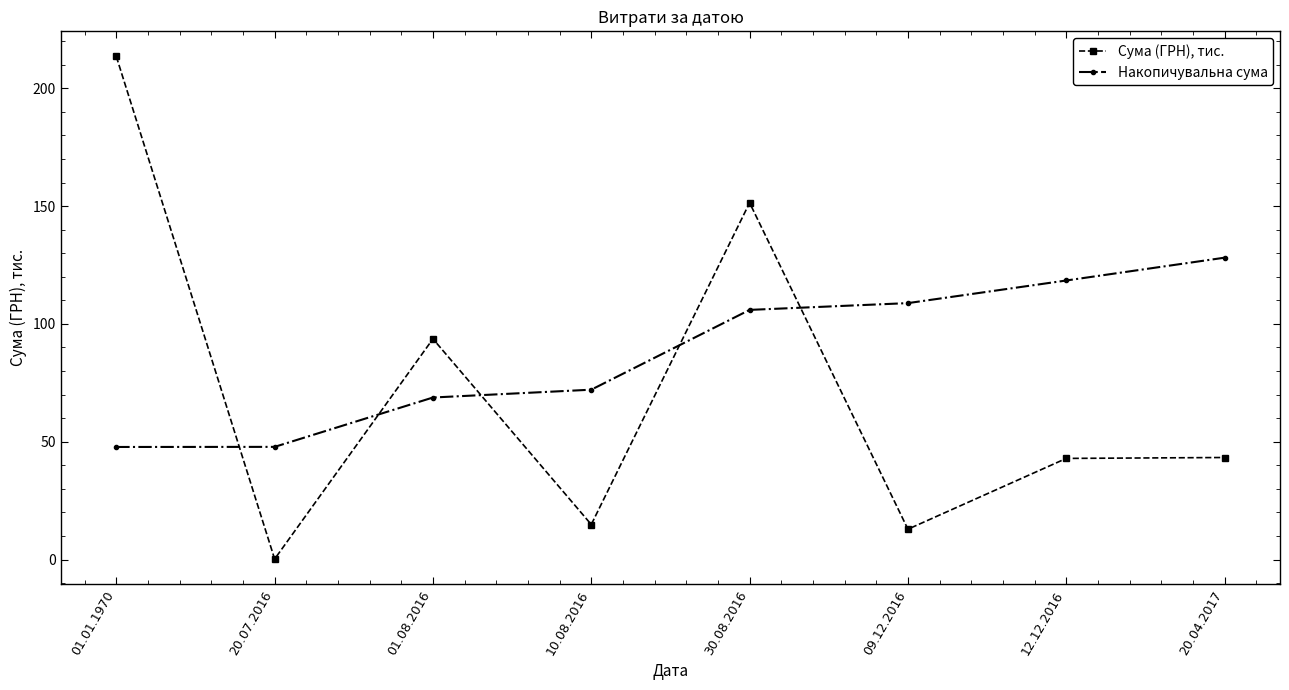

Where do Сума (ГРН), тис. and Накопичувальна сума first cross each other?

01.01.1970 and 20.07.2016